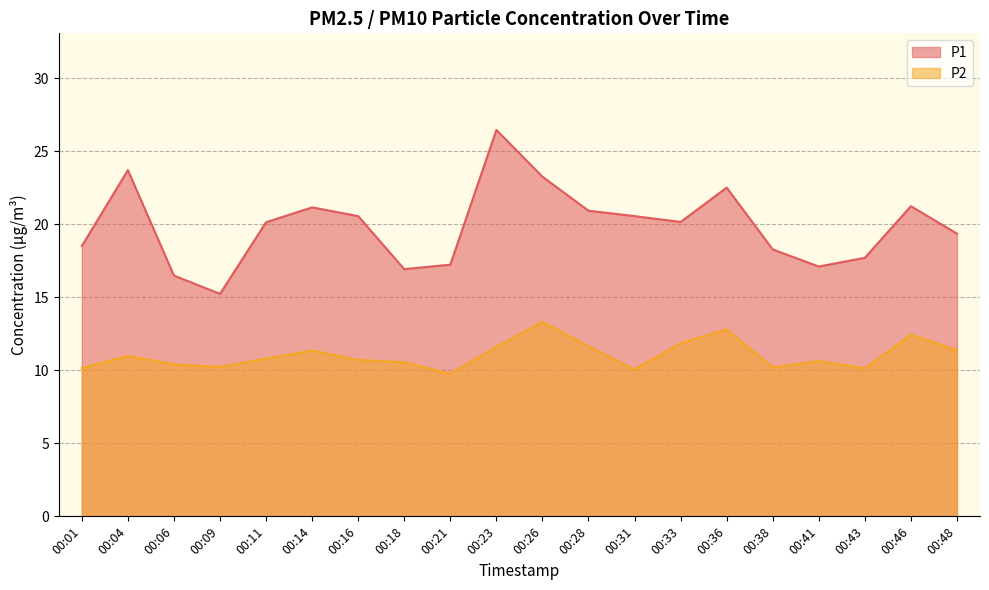

What is the minimum value shown in the chart?

9.8